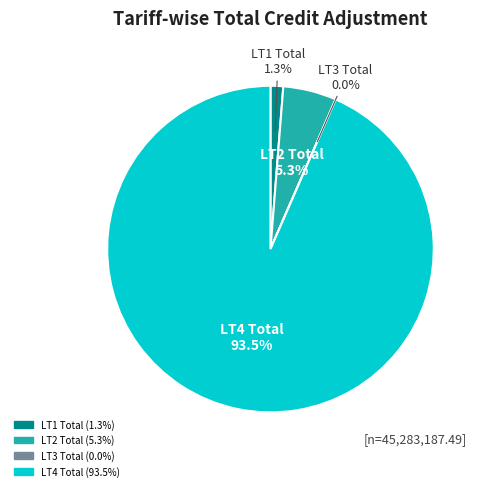

Is there any slice that represents more than half of the pie?

Yes